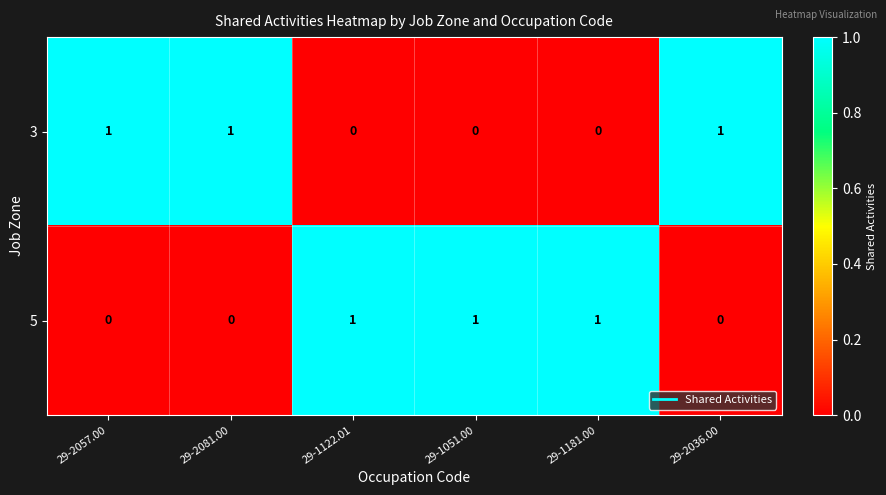

Reading left to right, extract all data points from this chart.

3: 1	1	0	0	0	1
5: 0	0	1	1	1	0